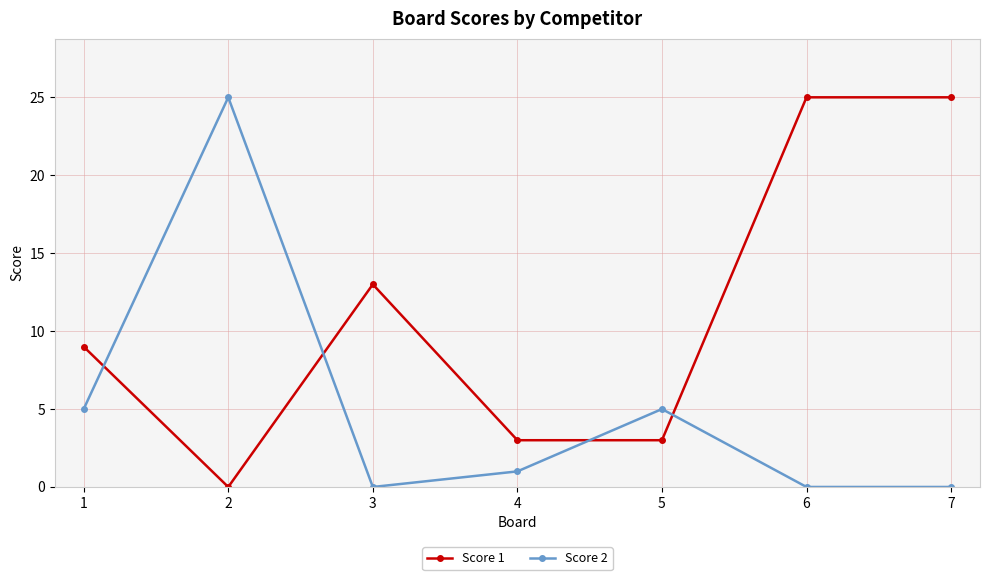

True or false: Score 2 and Score 1 intersect in this chart.

True